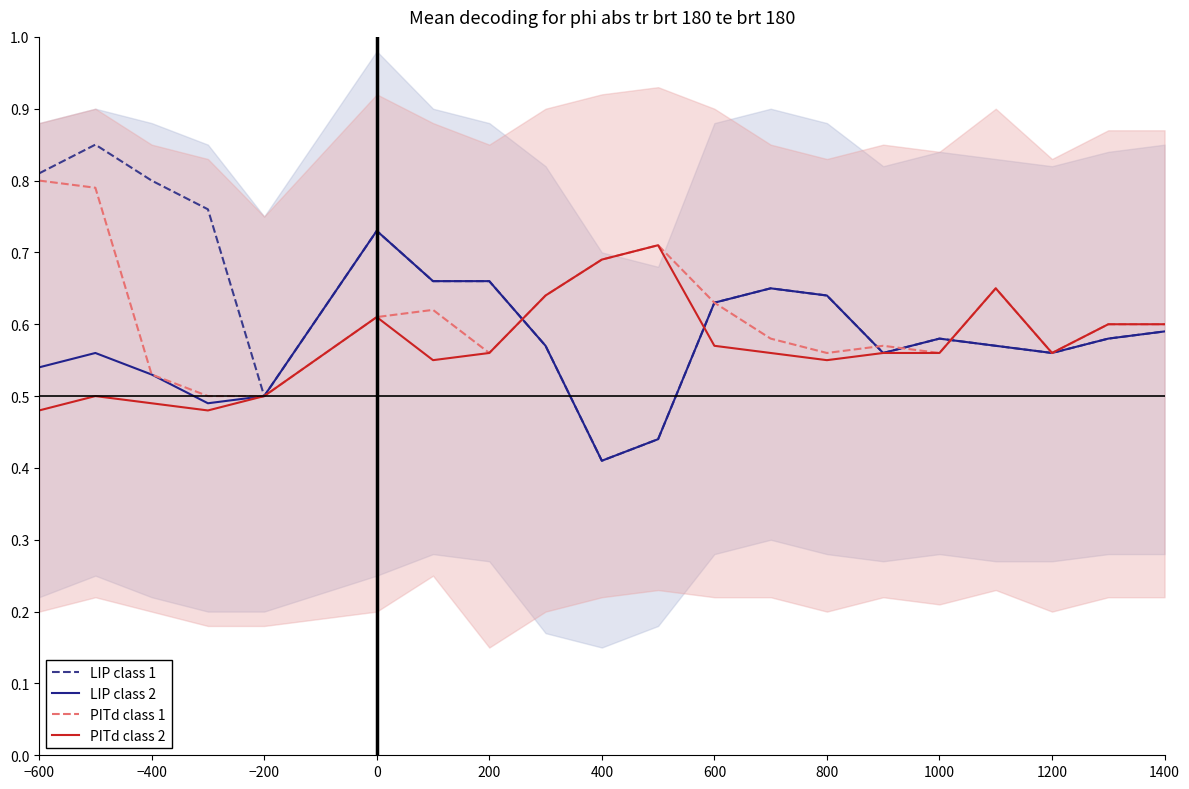

Which series has the largest total across all categories?

LIP class 1